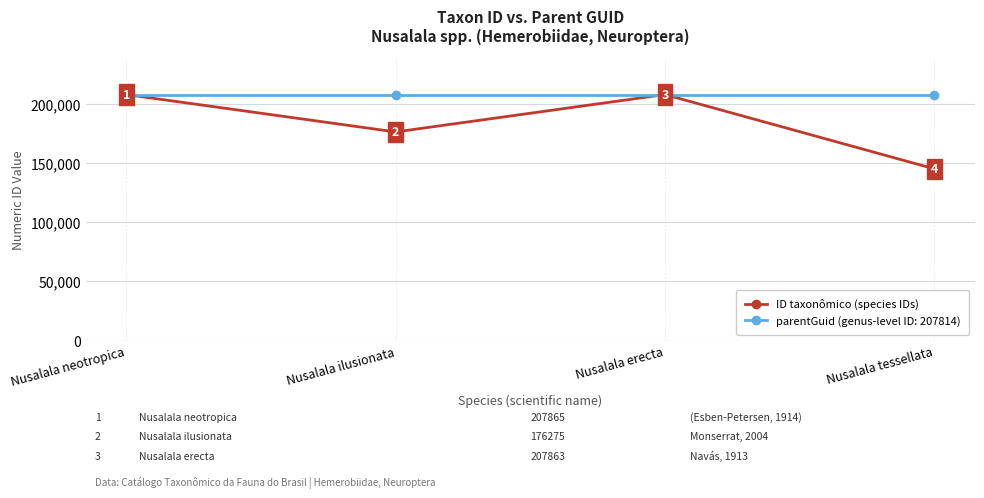

Rank the series by their average value, from lowest to highest.

ID taxonômico (species IDs), parentGuid (genus-level ID: 207814)